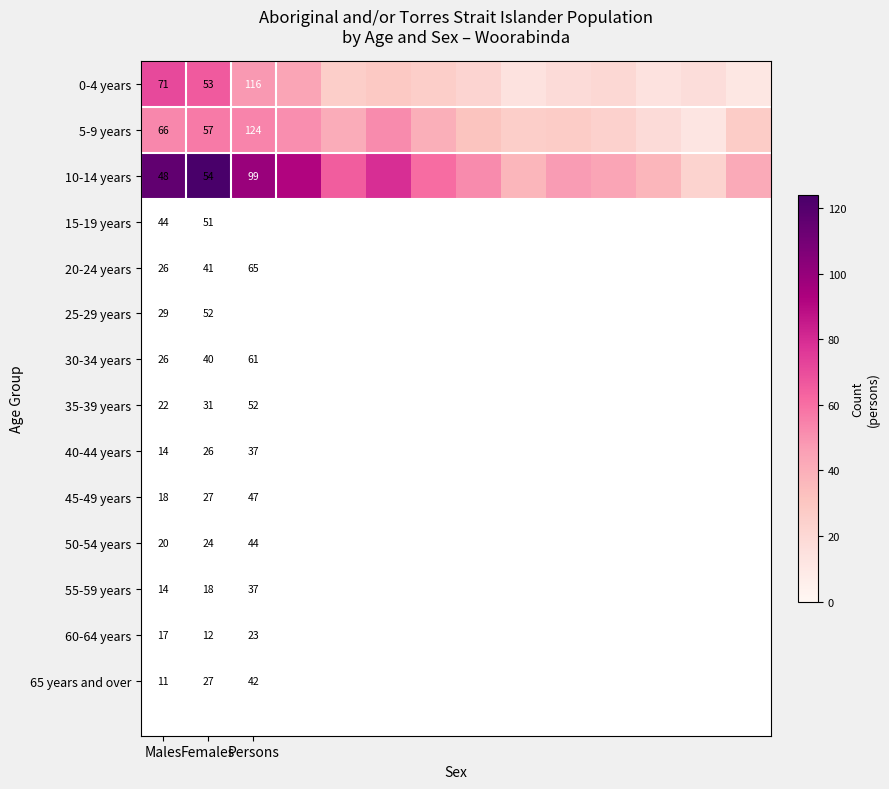

How many series are shown in this chart?

3